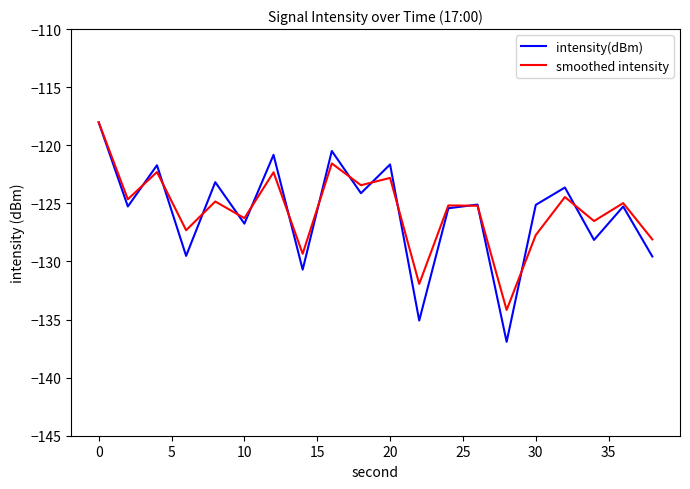

What is the maximum value for smoothed intensity?

-118.0